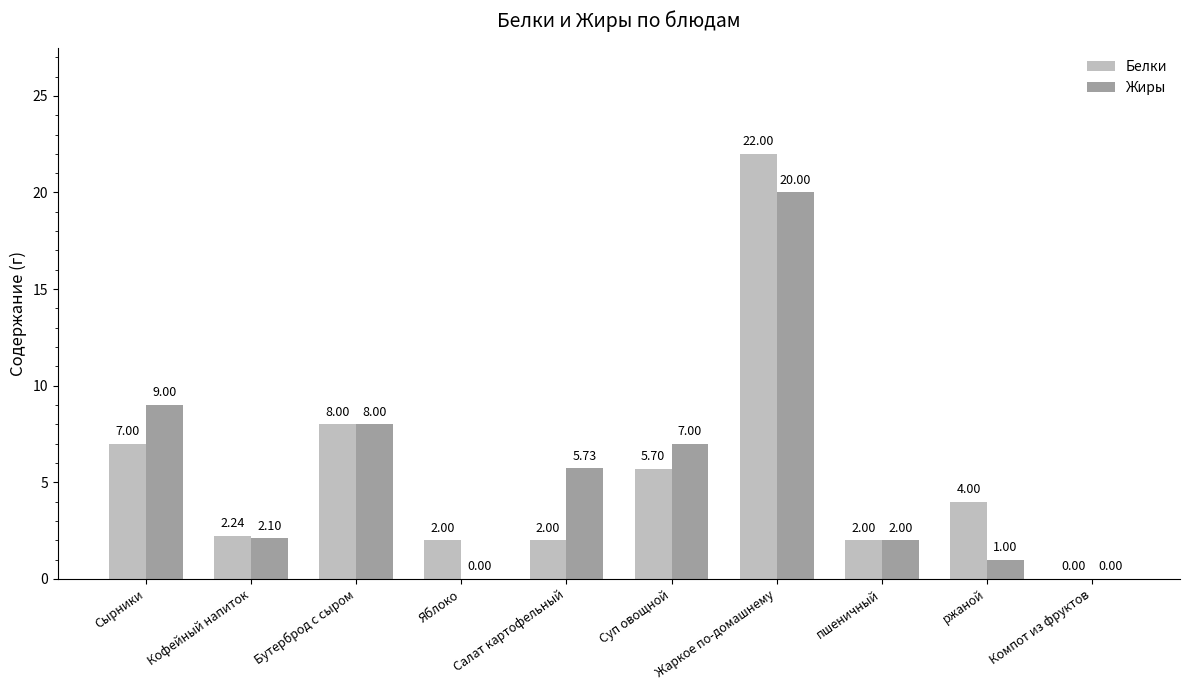

Are the bars grouped side by side (vs. stacked)?

Yes